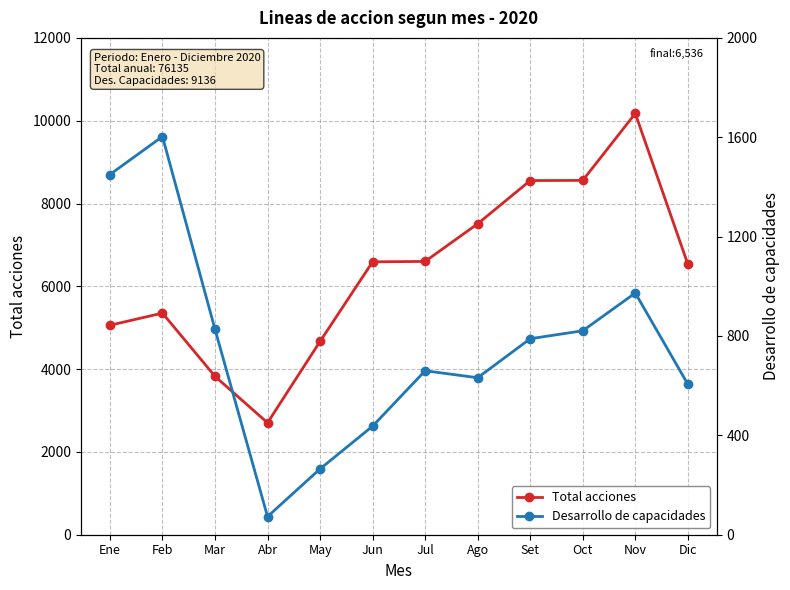

Where does the Desarrollo de capacidades series first go above 789?

Ene